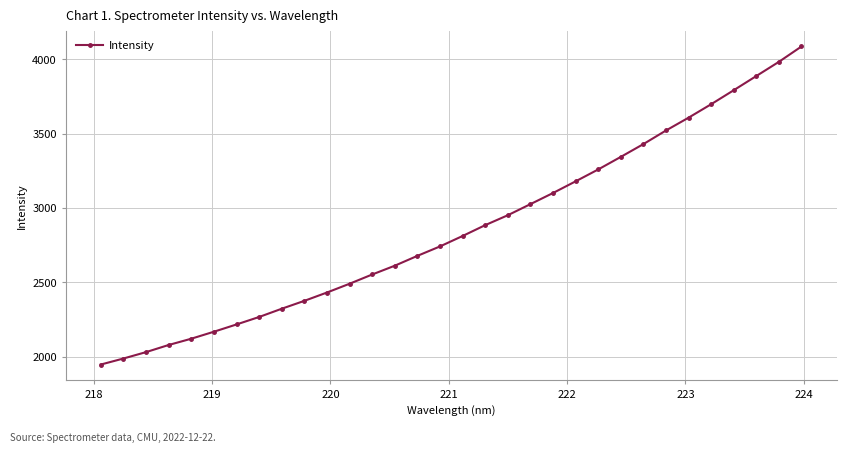

What is the greatest value displayed?

4085.3